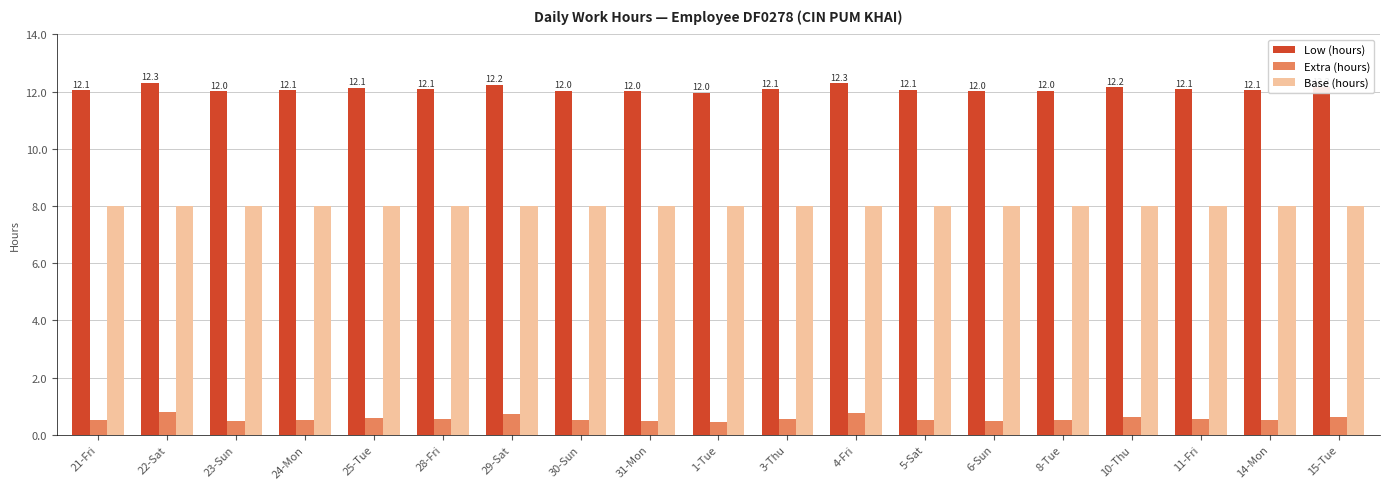

At 3-Thu, list the series in order from largest to smallest.

Low (hours), Base (hours), Extra (hours)